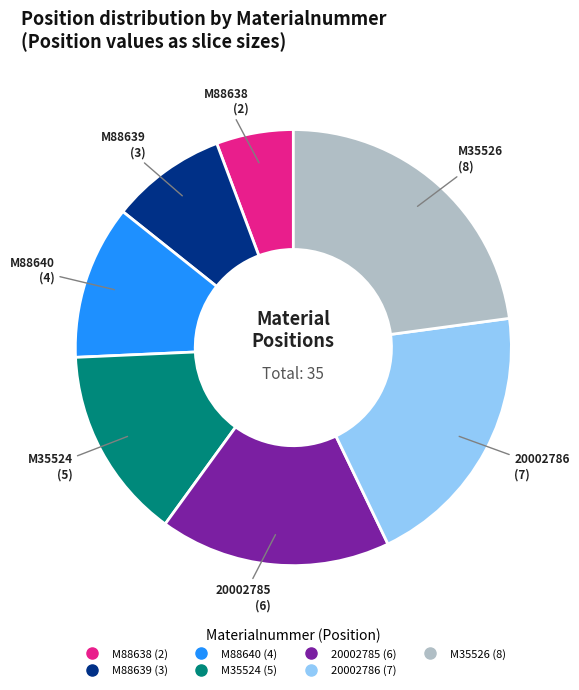

Does any single category account for the majority?

No